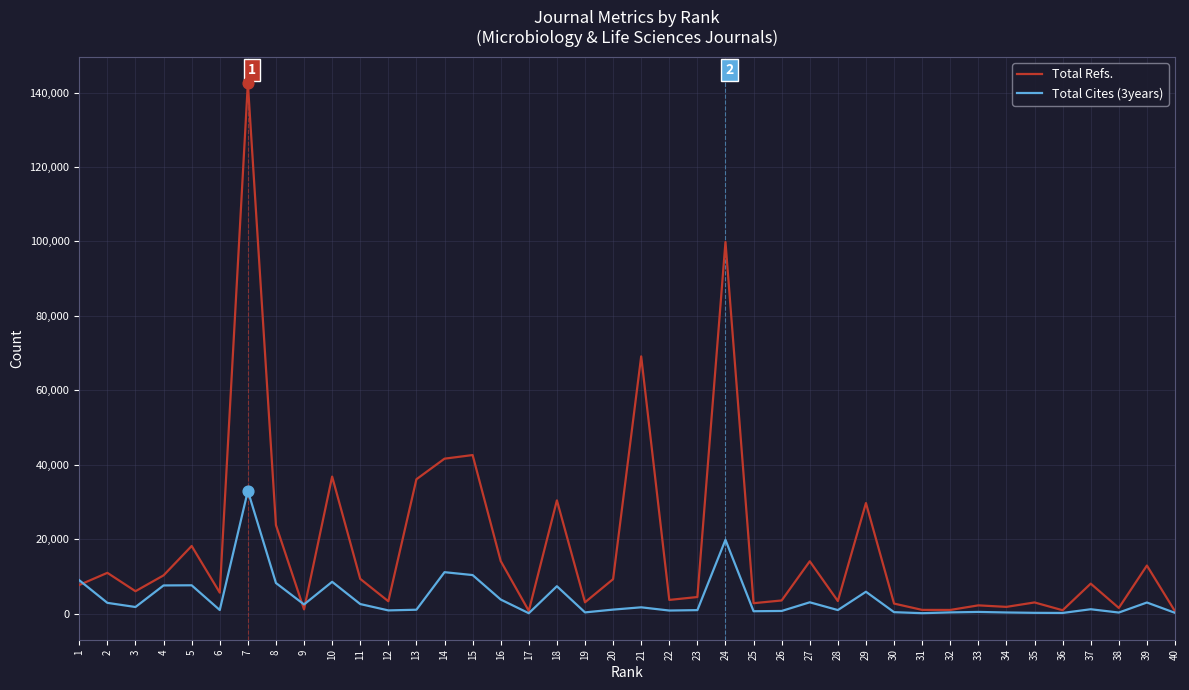

At how many categories does at least one series exceed 128099?

1